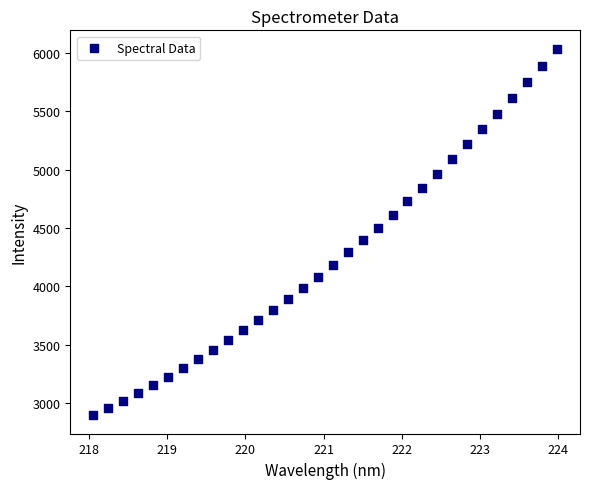

What is the range of X values (max minus min)?

5.9